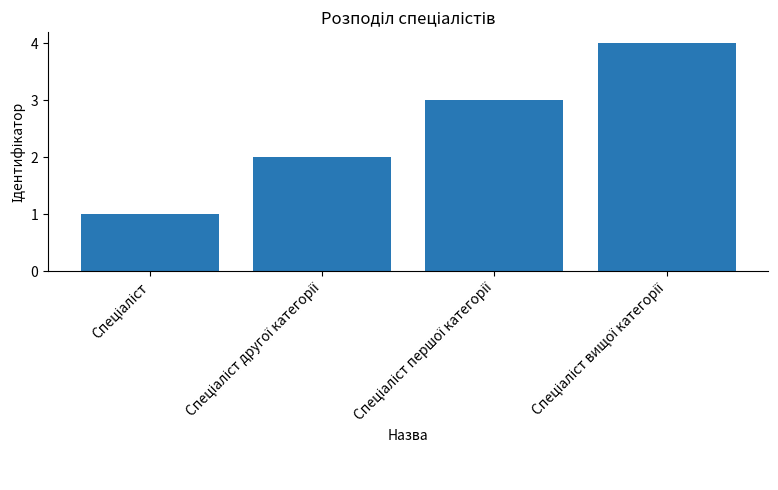

What is the sum of all values?

10